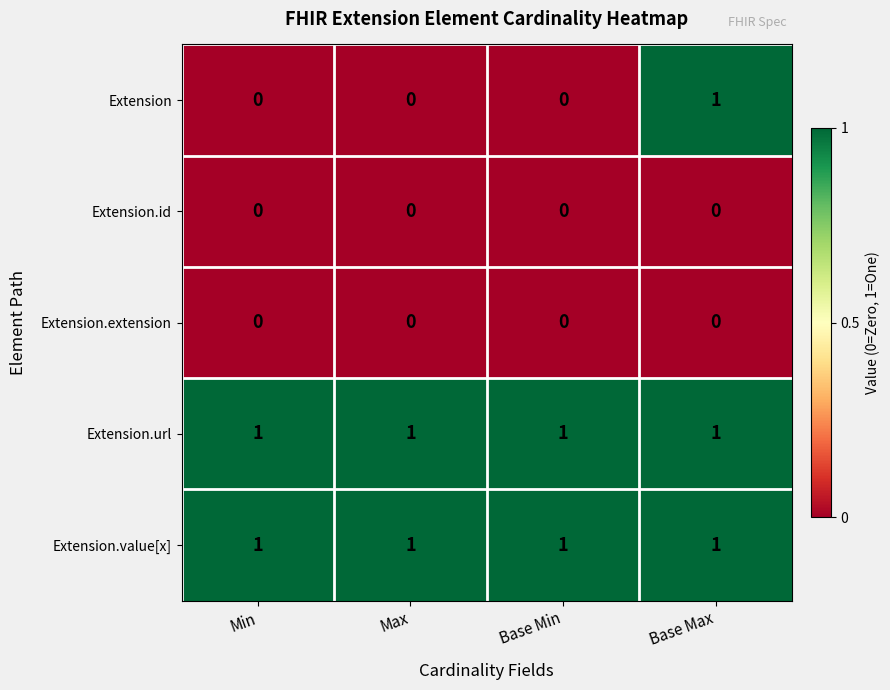

Which series has the widest spread of values?

Extension